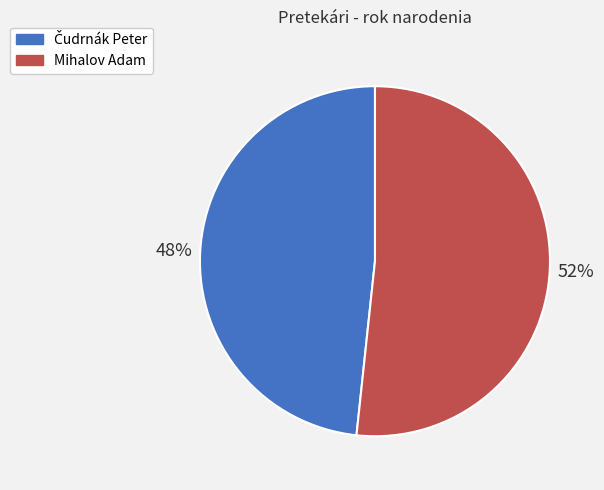

Which slice is the largest?

Mihalov Adam